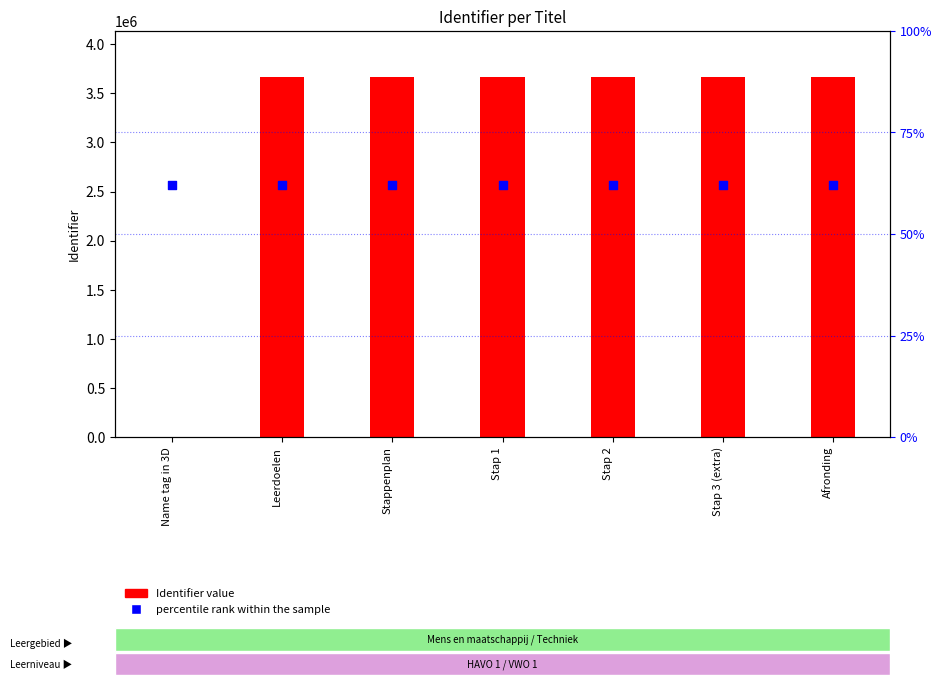

Which series has the largest total across all categories?

Identifier value